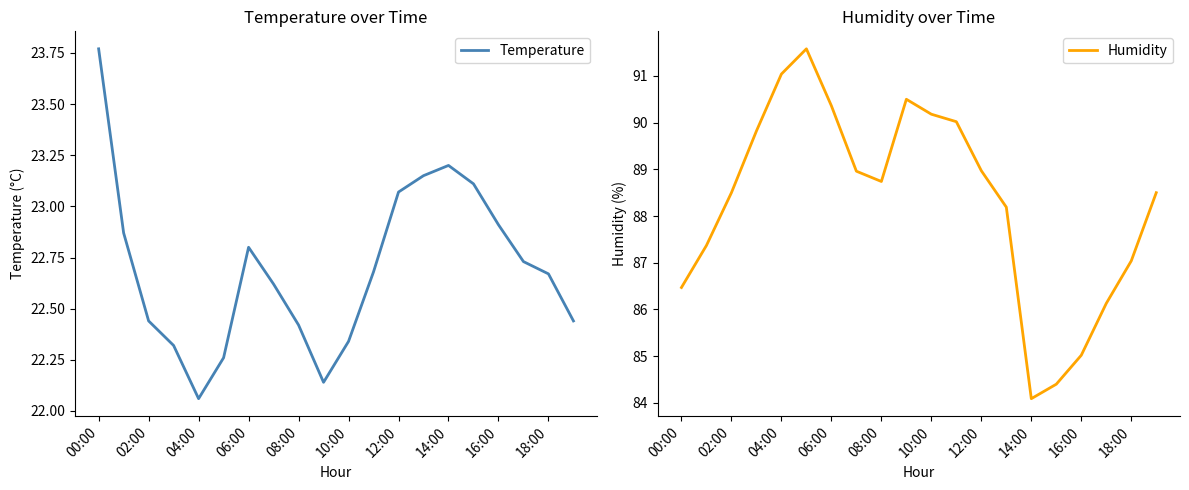

How many data points in Humidity are above 88?

13